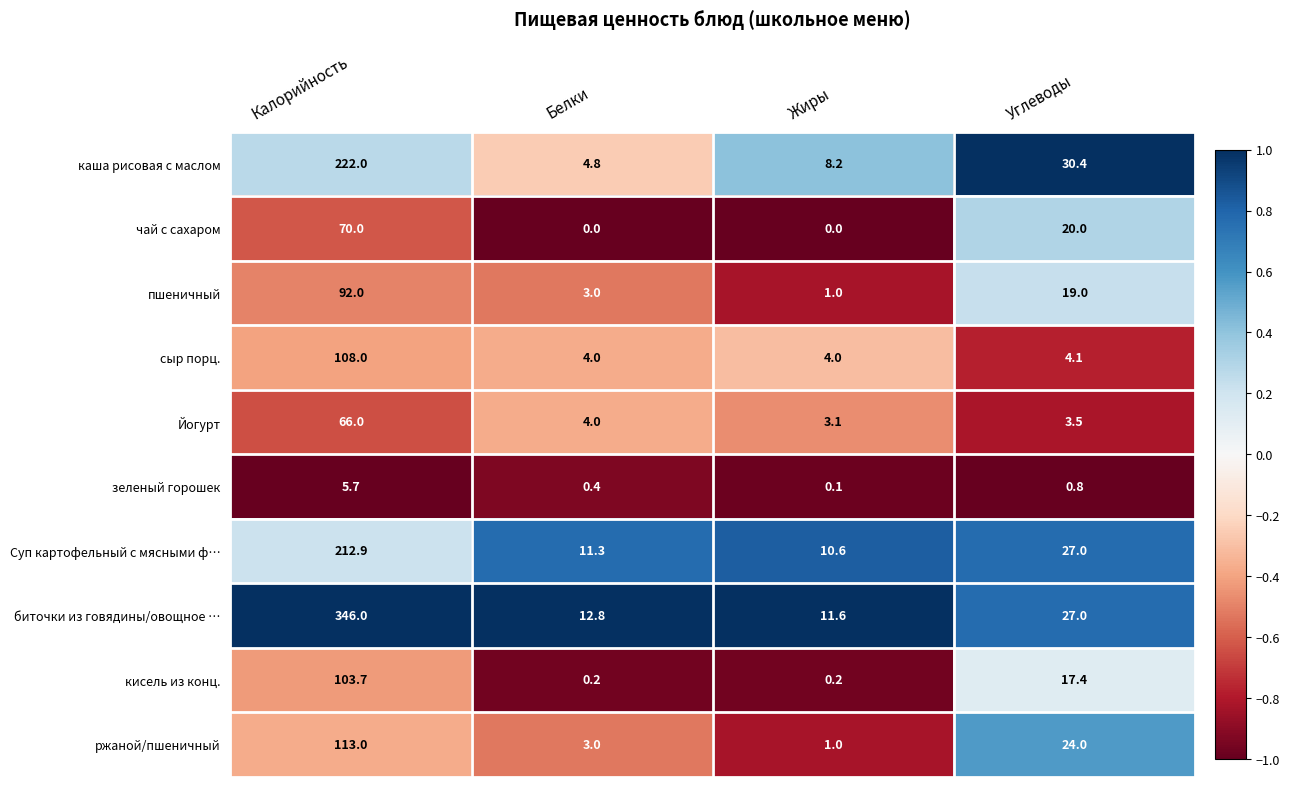

What is the sum of all каша рисовая с маслом values?

265.4